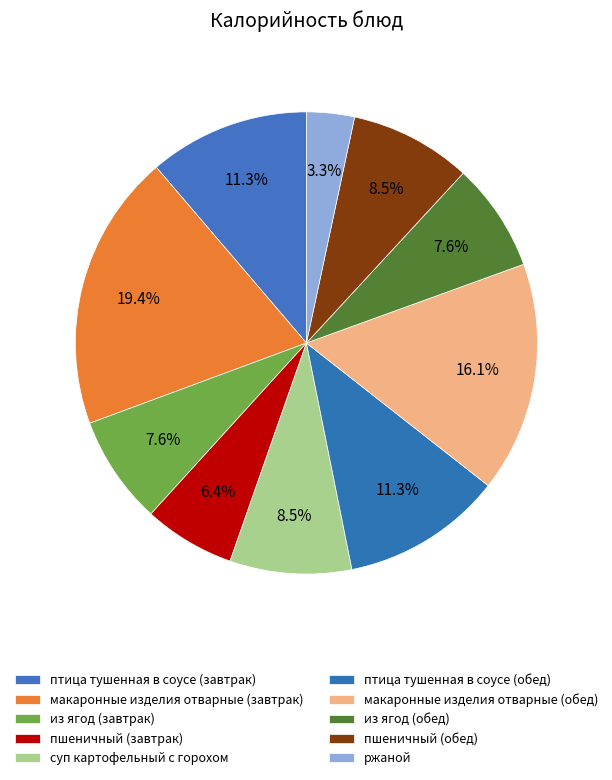

True or false: макаронные изделия отварные (обед) accounts for 16% of the total.

True